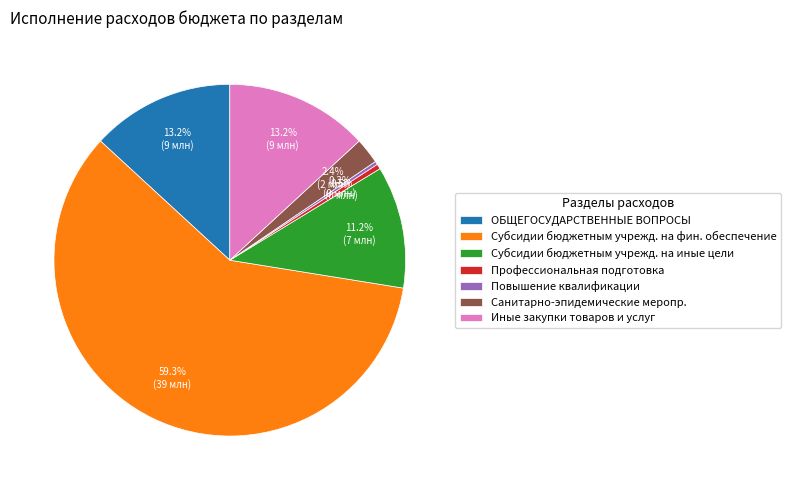

What portion of the pie excludes Иные закупки товаров и услуг?

86.8%